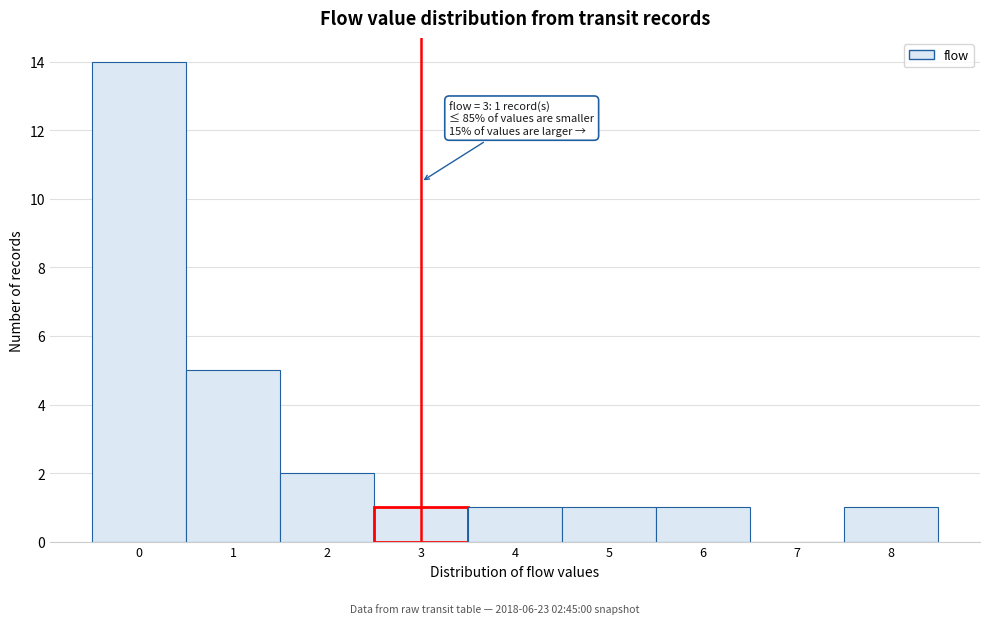

Which range on the x-axis has the tallest bar?

-0.5 to 0.5